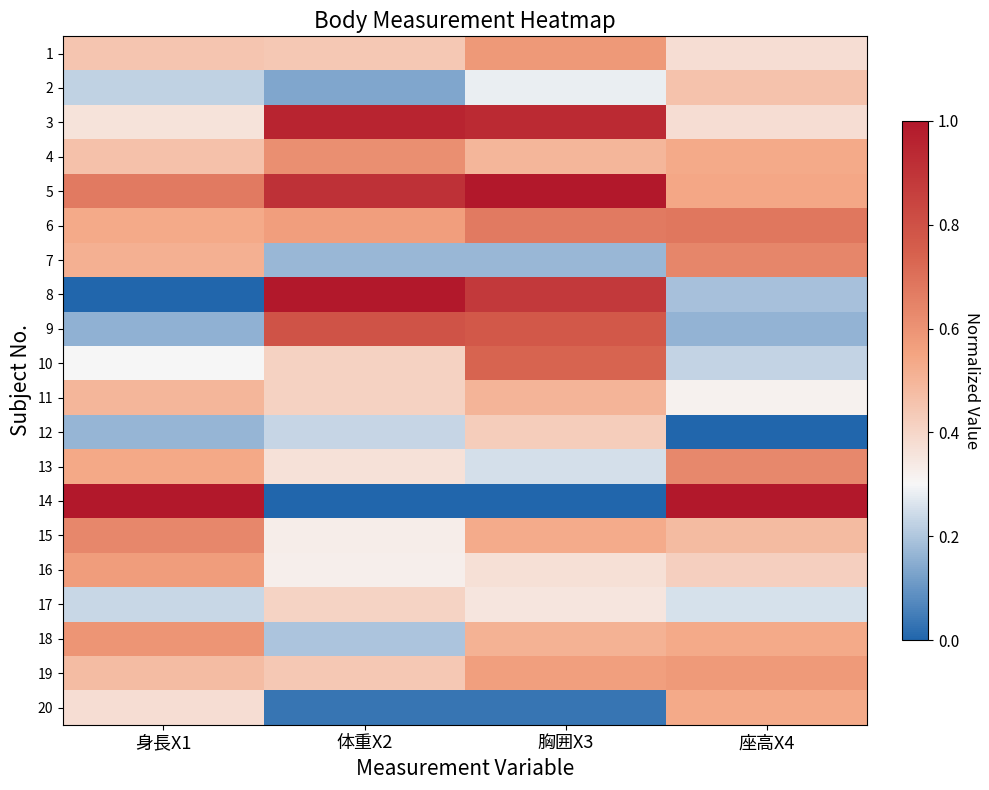

What is the difference between the highest and lowest values at 胸囲X3?

1.0